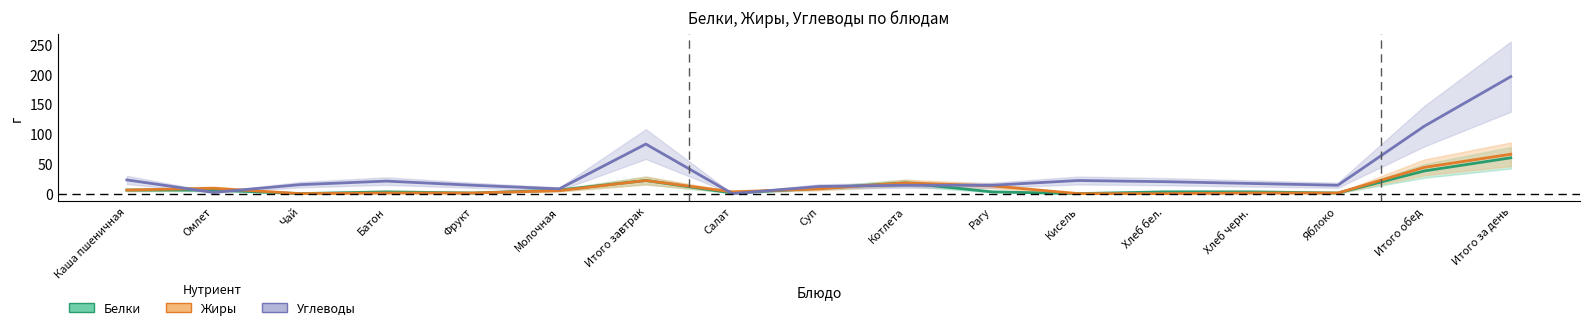

The value of Углеводы at Хлеб бел. is 20. True or false?

True